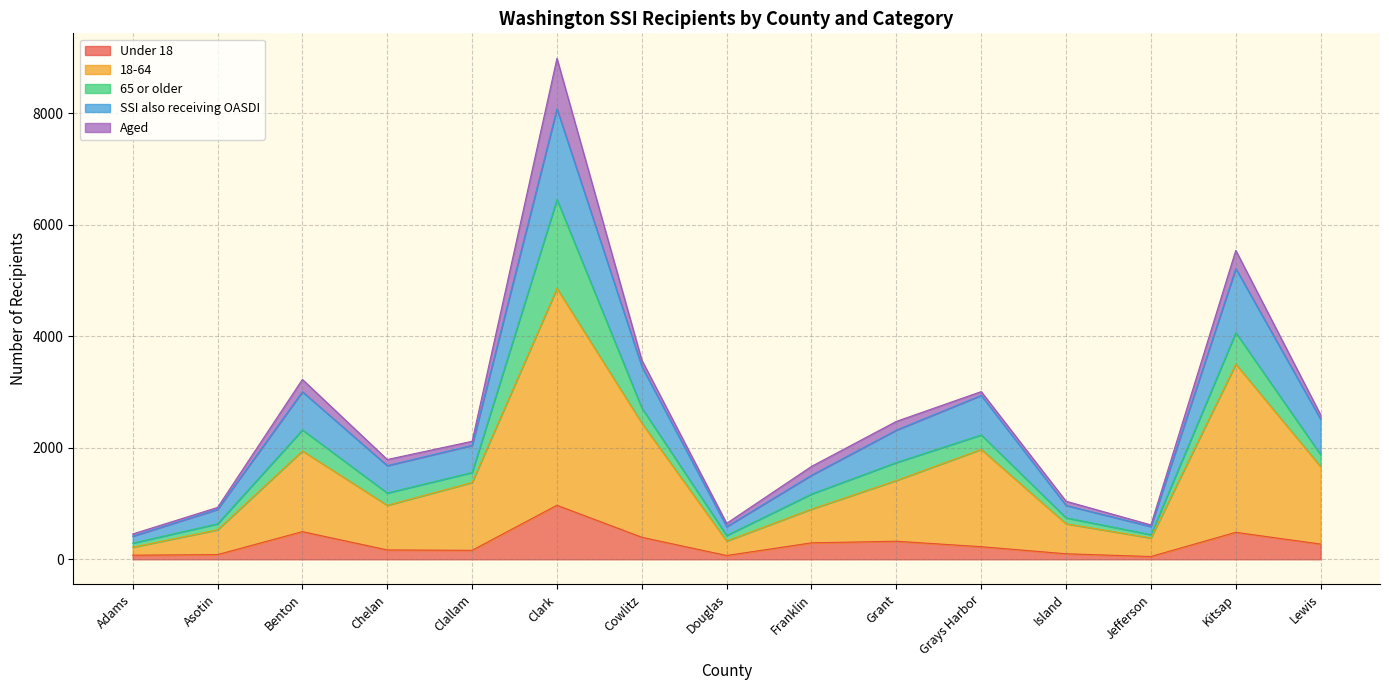

At which category is the sum across all series the highest?

Clark